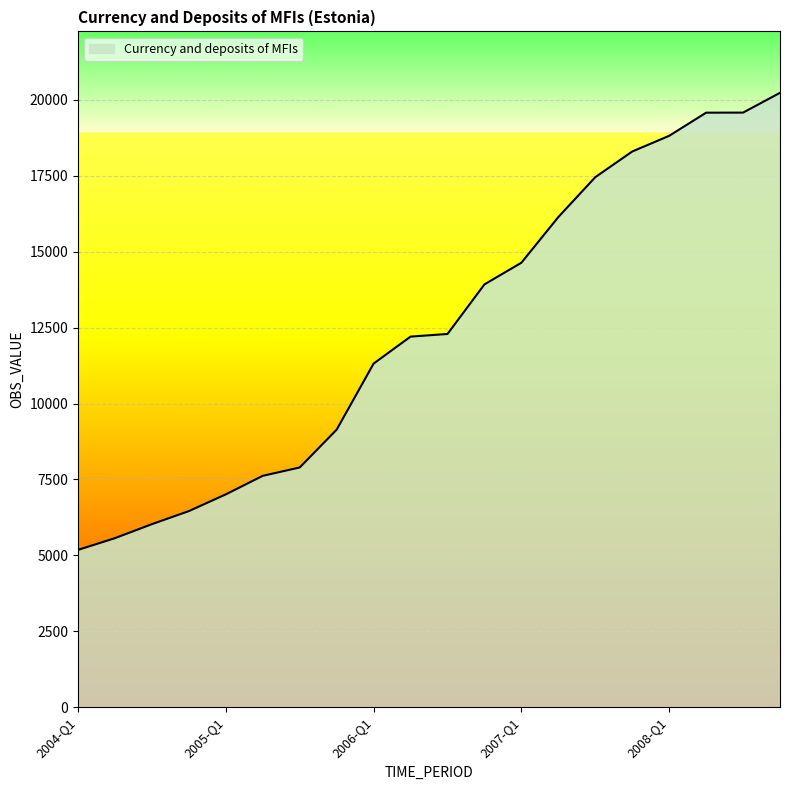

How many series are shown in this chart?

1